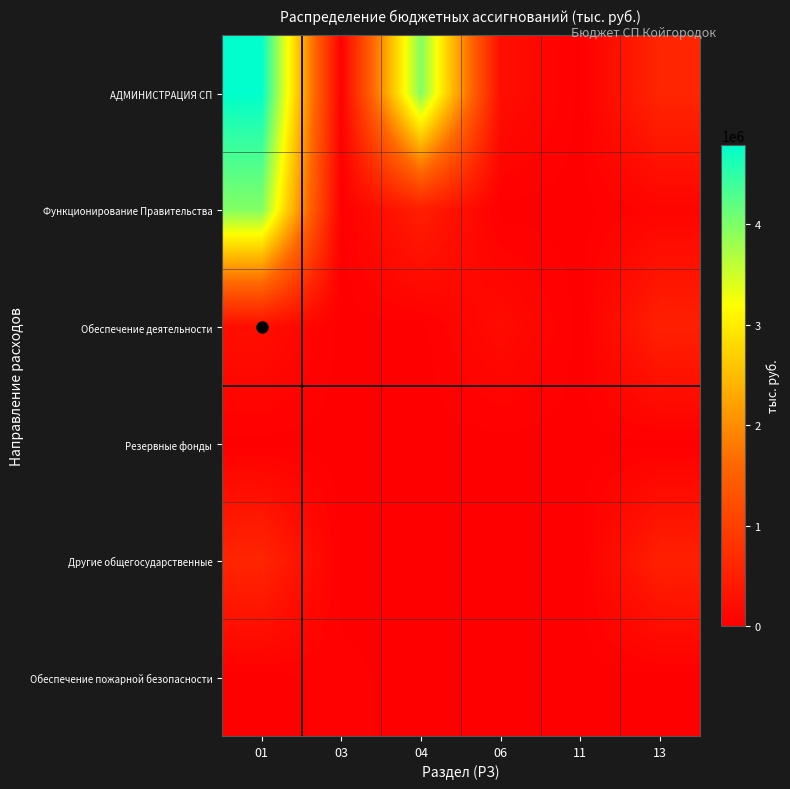

Reading left to right, what are all the values shown in this chart?

АДМИНИСТРАЦИЯ СП: 01=4788211.4	03=30900.0	04=3966766.0	06=228539.0	11=3000.0	13=589906.4
Функционирование Правительства: 01=3966766.0	03=0.0	04=470850.0	06=0.0	11=0.0	13=83568.0
Обеспечение деятельности: 01=228539.0	03=0.0	04=0.0	06=188327.0	11=0.0	13=506338.4
Резервные фонды: 01=3000.0	03=0.0	04=0.0	06=0.0	11=3000.0	13=0.0
Другие общегосударственные: 01=589906.4	03=0.0	04=0.0	06=0.0	11=0.0	13=506338.4
Обеспечение пожарной безопасности: 01=0.0	03=30900.0	04=0.0	06=0.0	11=0.0	13=0.0